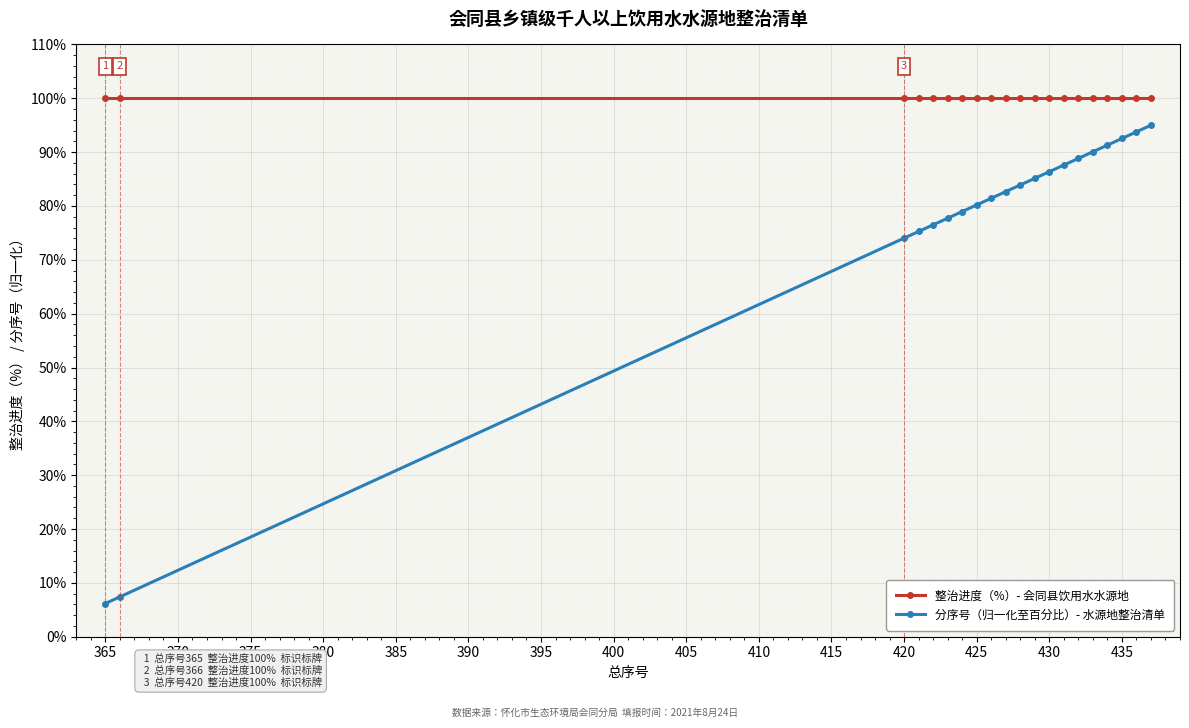

Is this an area chart (filled region under the line)?

No